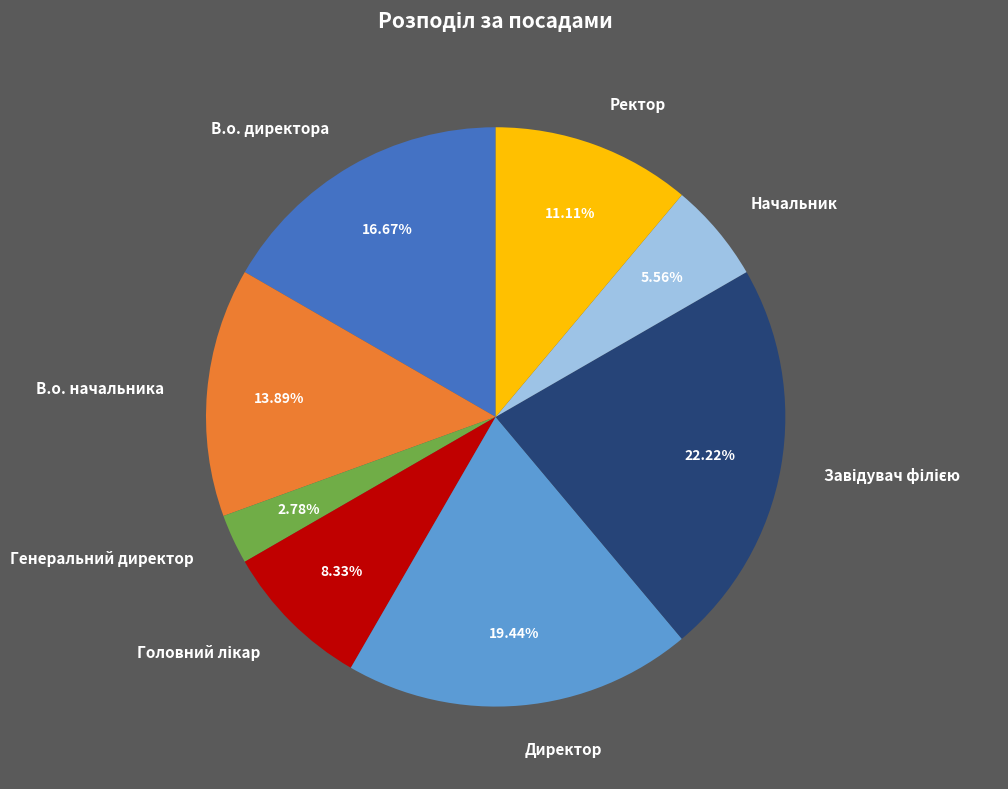

Which category has the smallest portion of the pie?

Генеральний директор